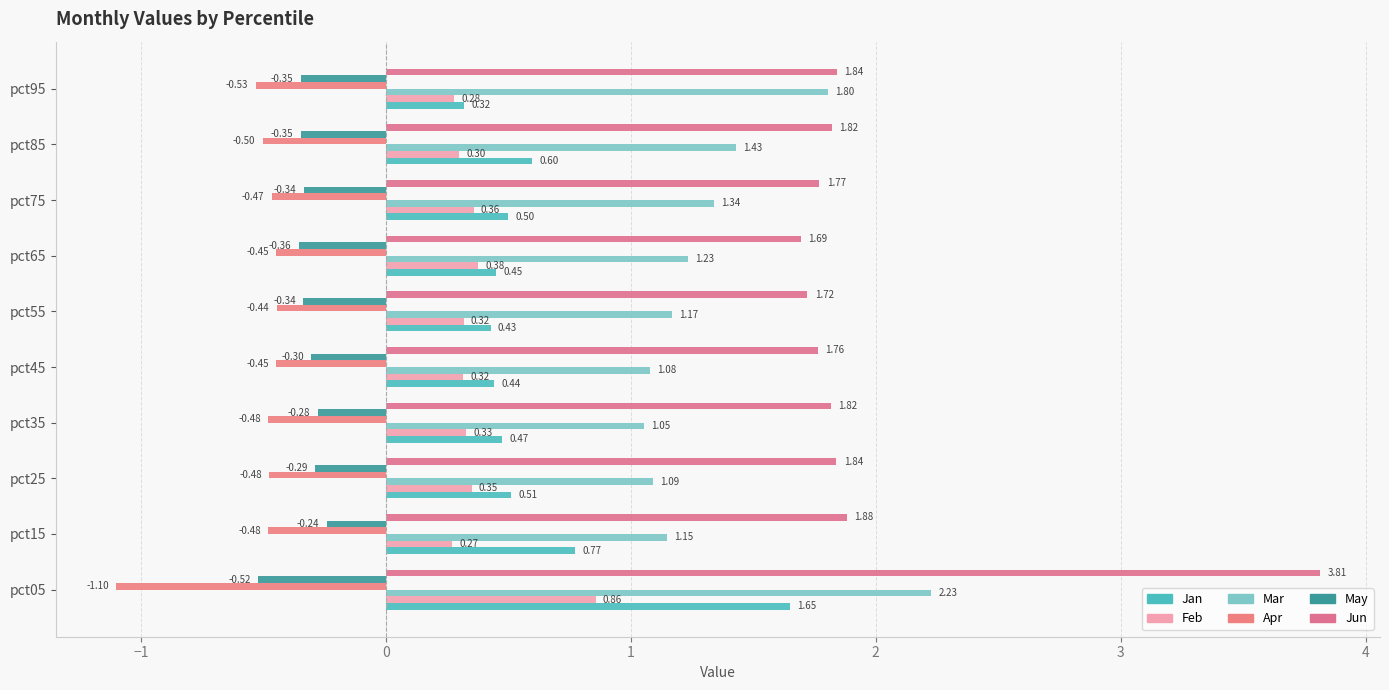

How many data points does each series have?

10